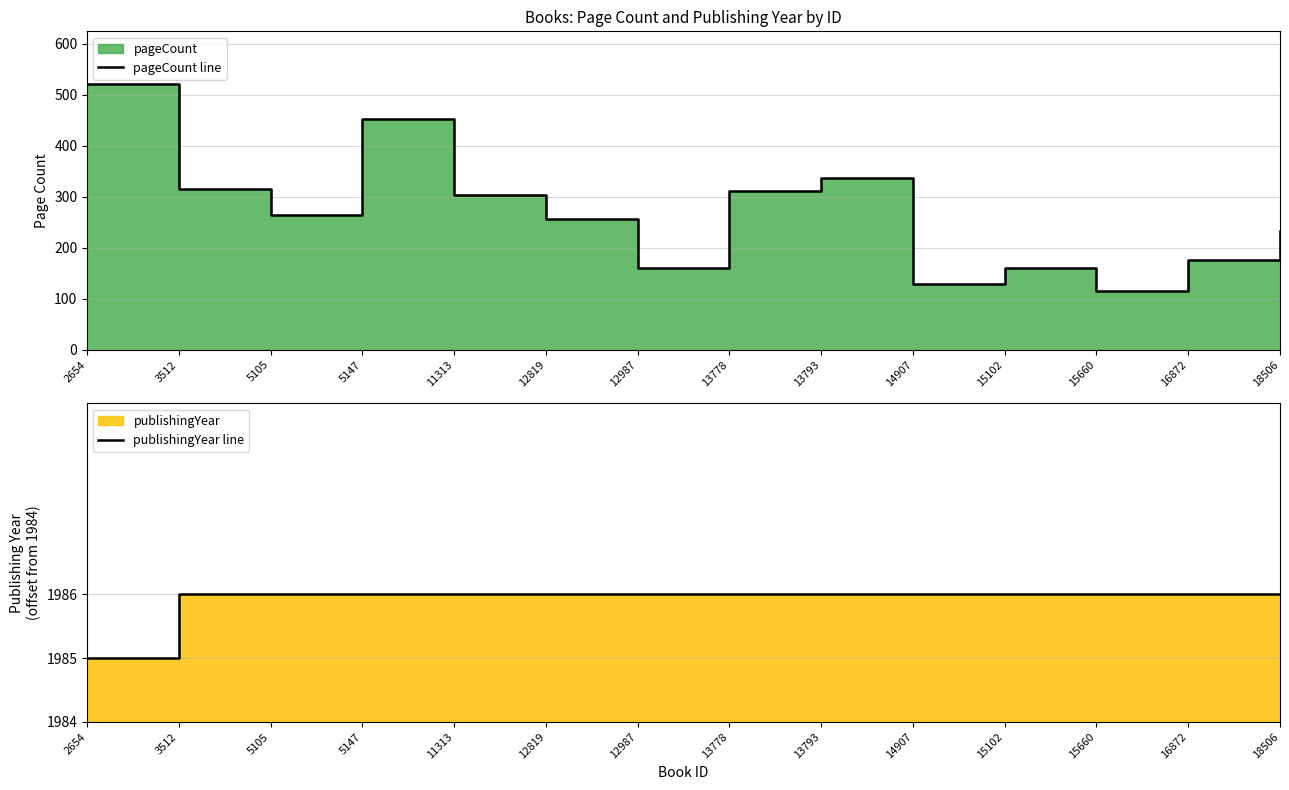

What is the approximate value of pageCount line at 15102, to the nearest 5?

160